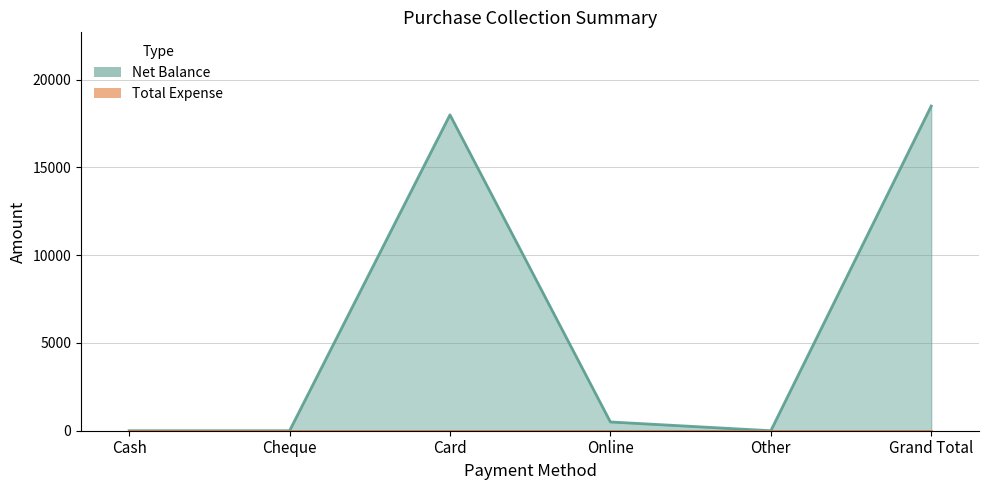

True or false: there are more than 1 points higher than both neighbors.

False